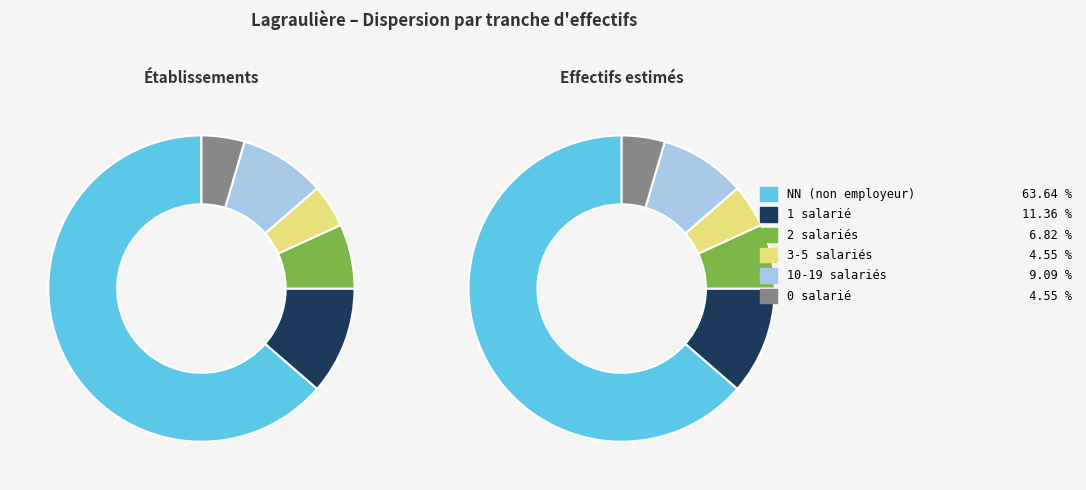

What percentage is the 02 slice, to the nearest percent?

7%